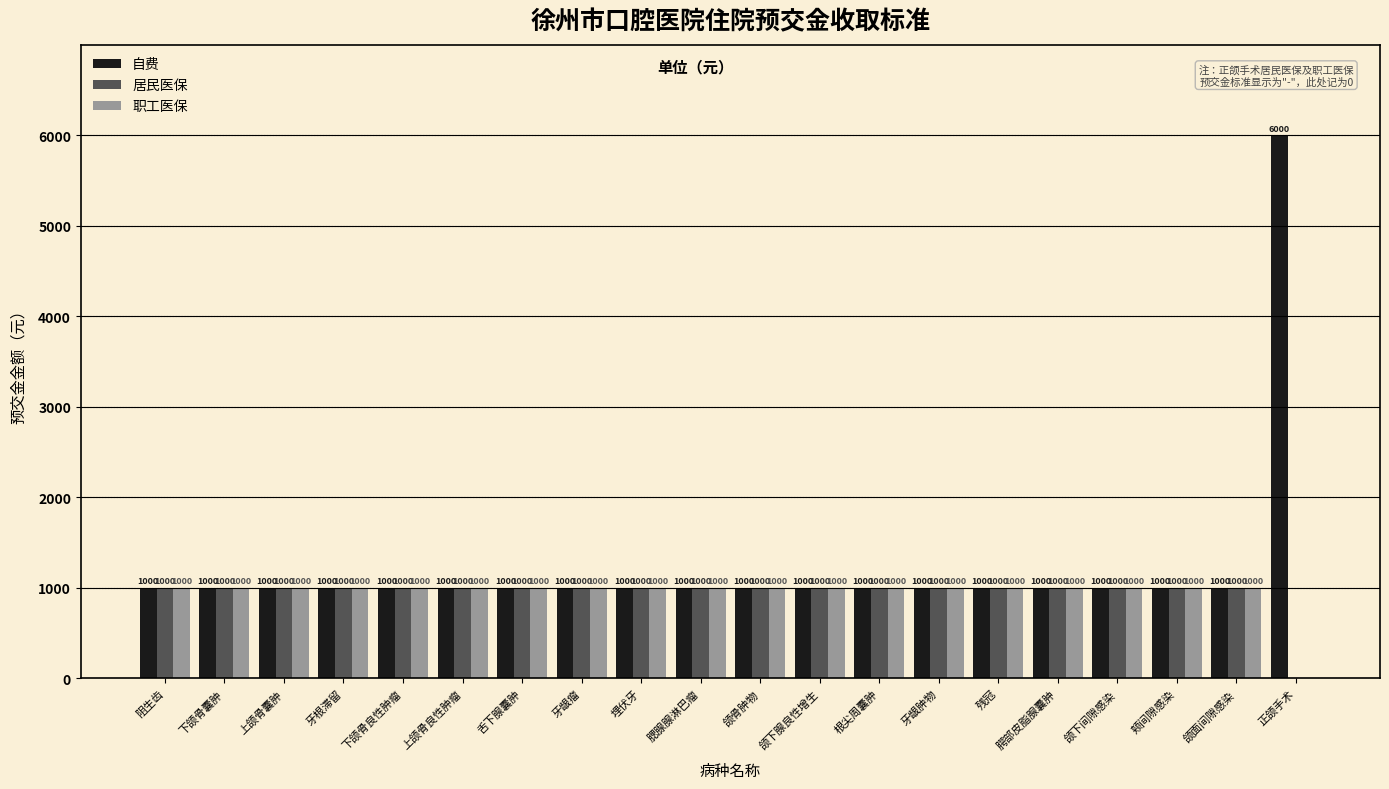

The 自费 series shows 1440 at 上颌骨良性肿瘤. True or false?

False